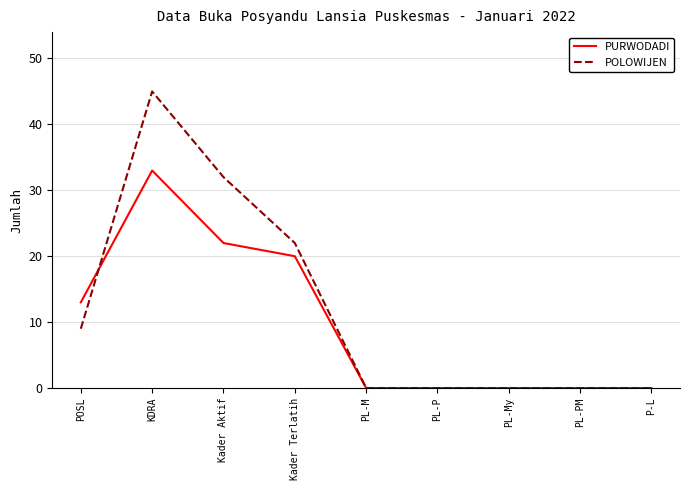

Which series changed the most between Kader Aktif and PL-PM?

POLOWIJEN